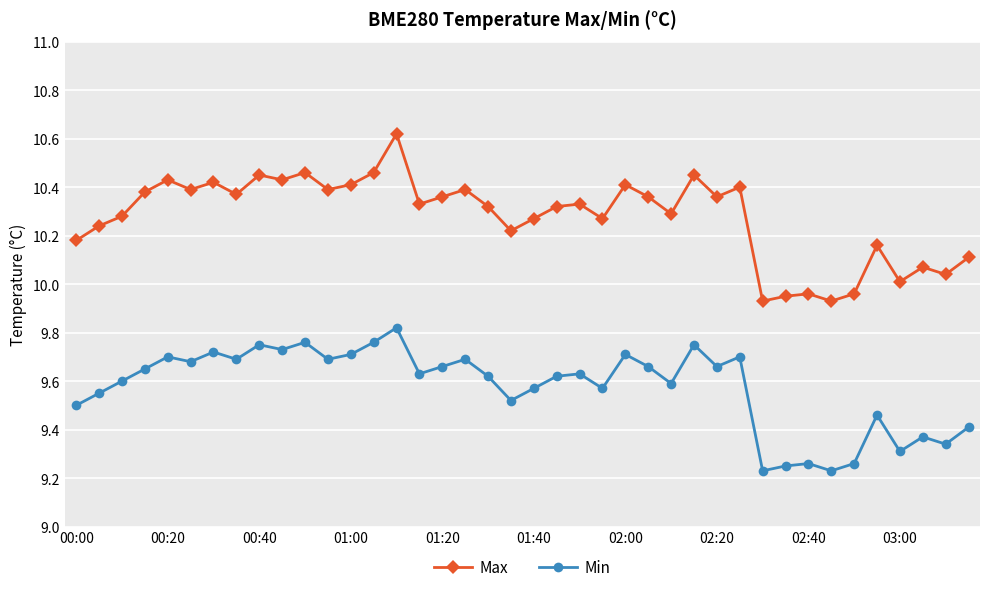

List the series in order of their overall mean, lowest first.

Min, Max